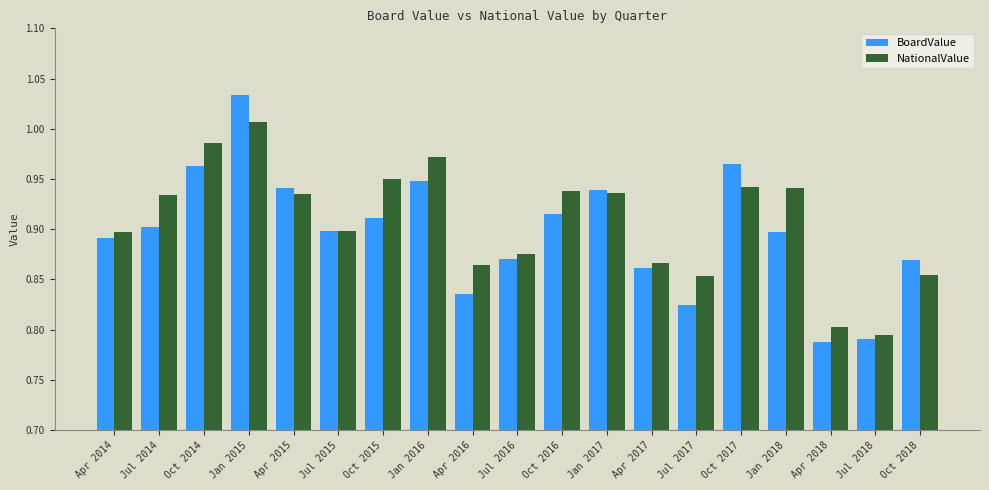

What is the label of the 3rd bar from the left?

Oct 2014